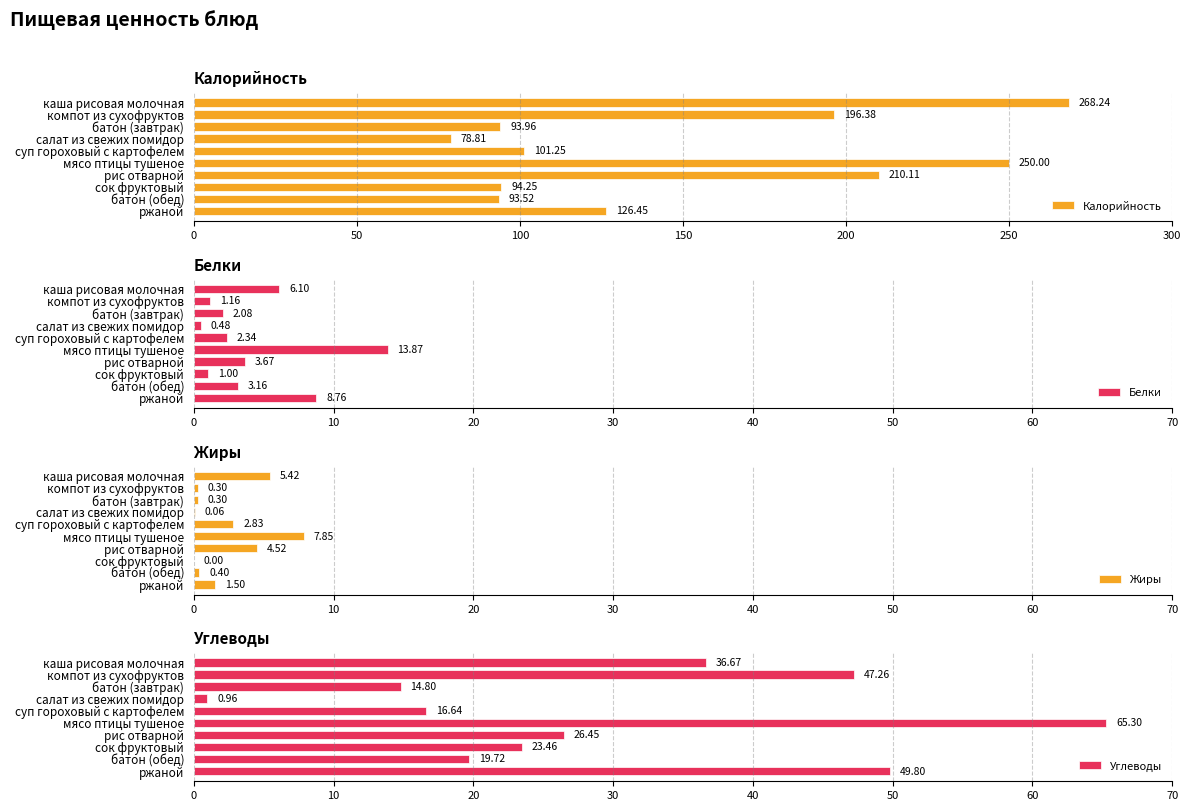

Count the number of categories in the chart.

10